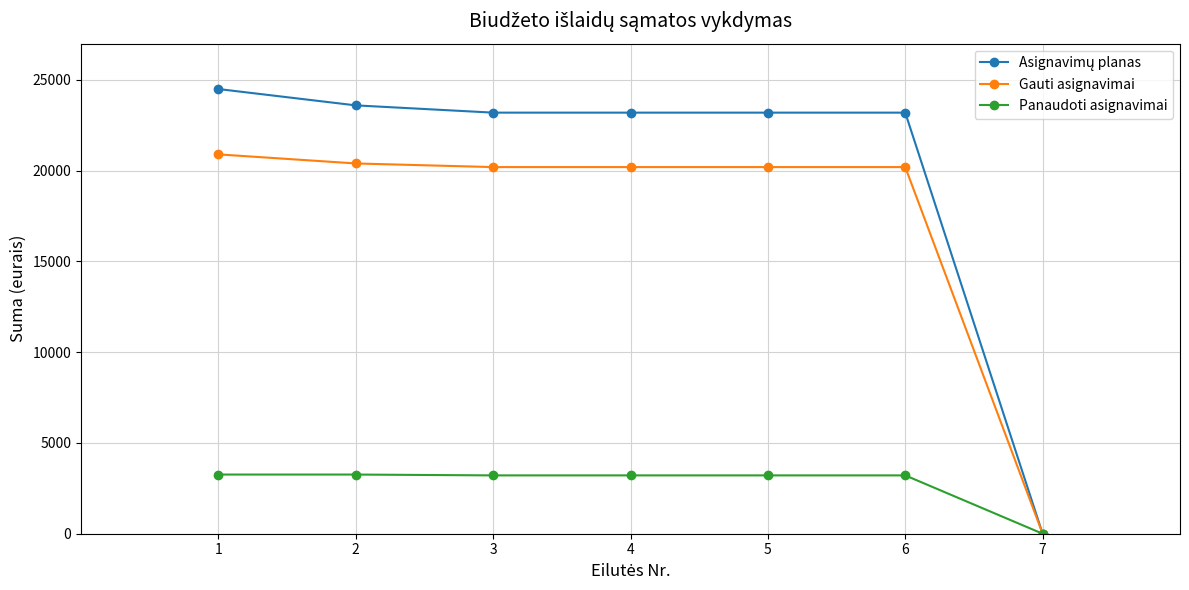

How many data points in Panaudoti asignavimai are less than 3213?

1